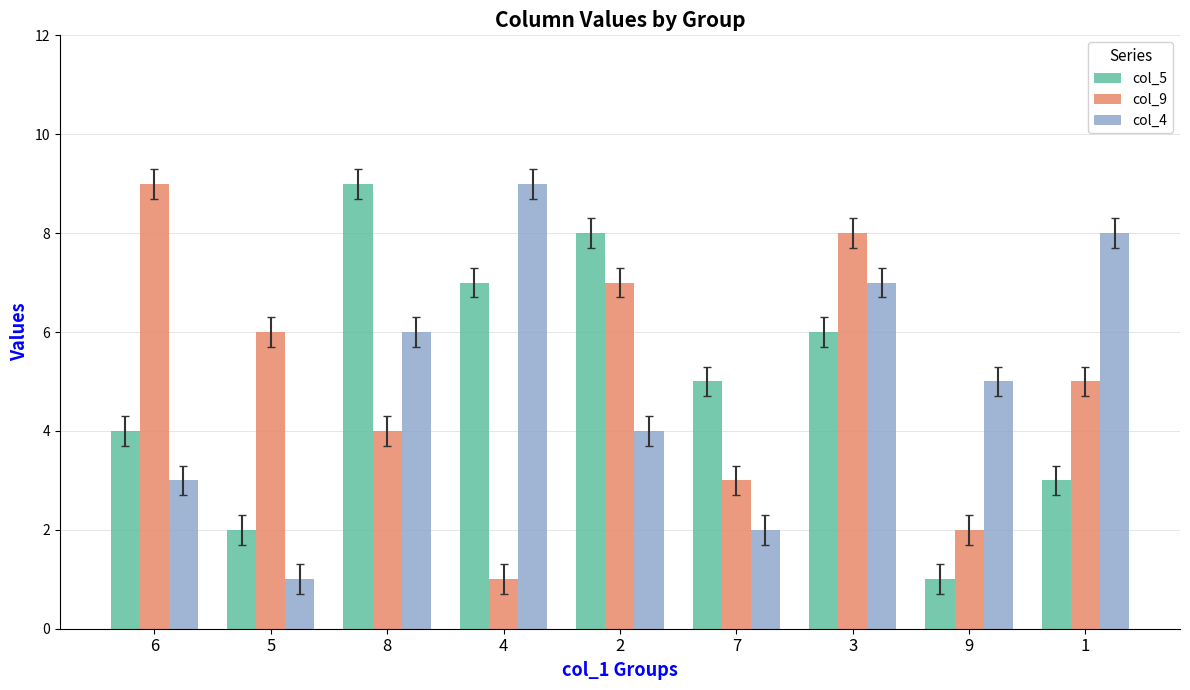

How many bars are there in each group?

3